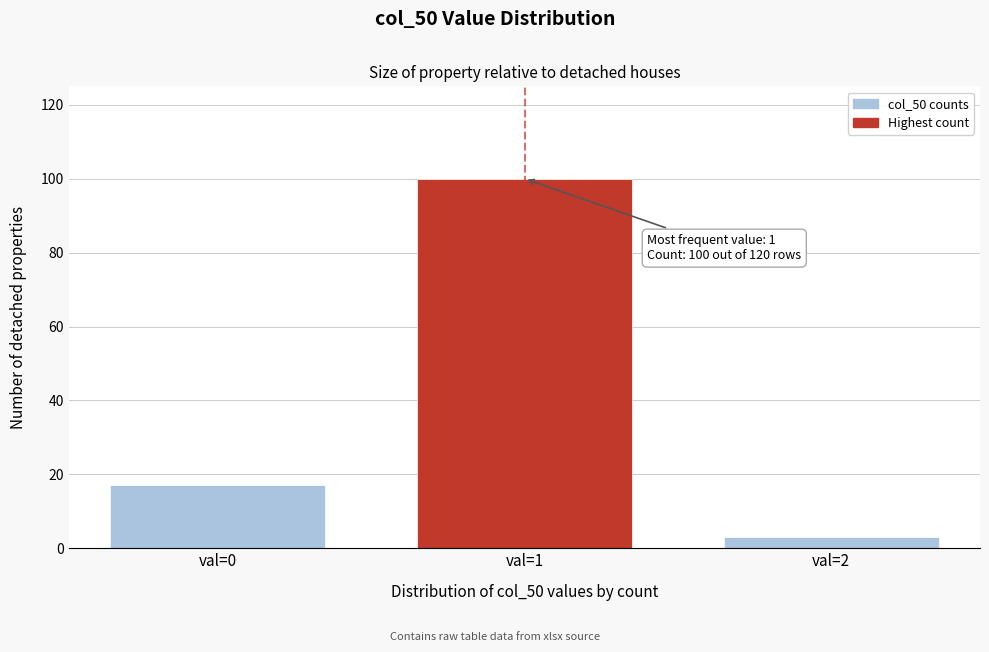

Reading left to right, list all the values displayed in this chart.

17	100	3